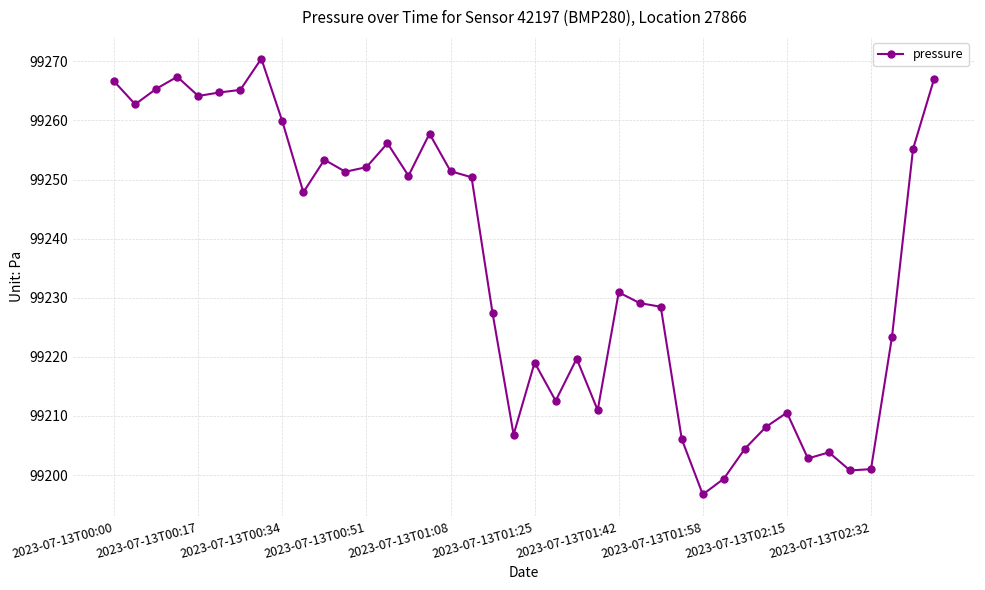

How many lines are shown in the chart?

1